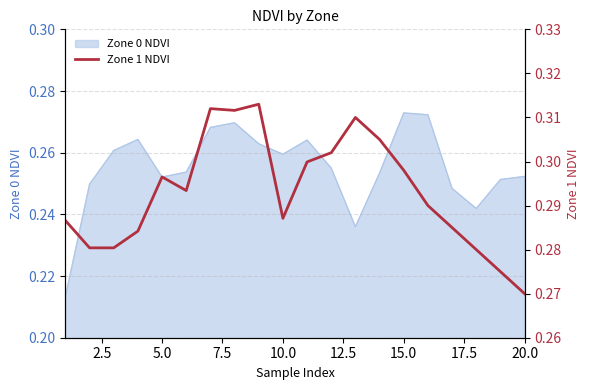

Is it true that the value at 5.0 is 0.4?

False